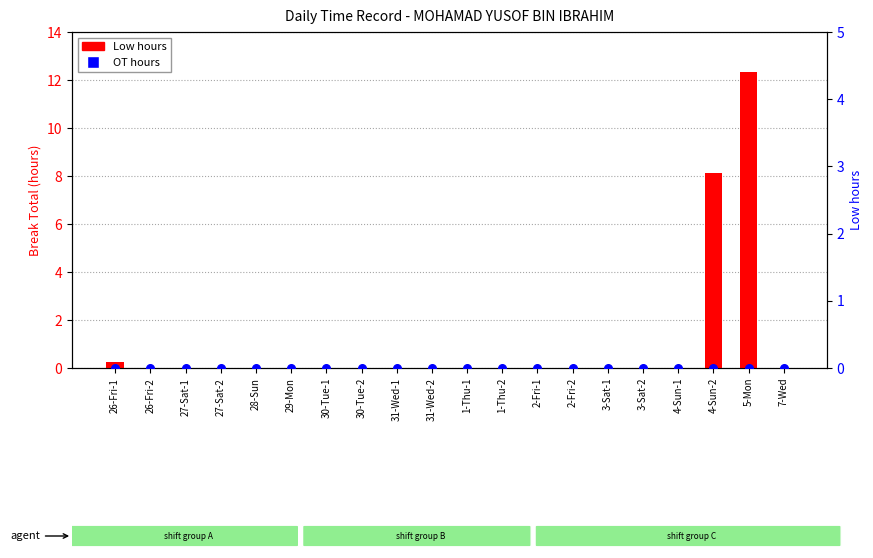

Which series has the largest total across all categories?

Low hours